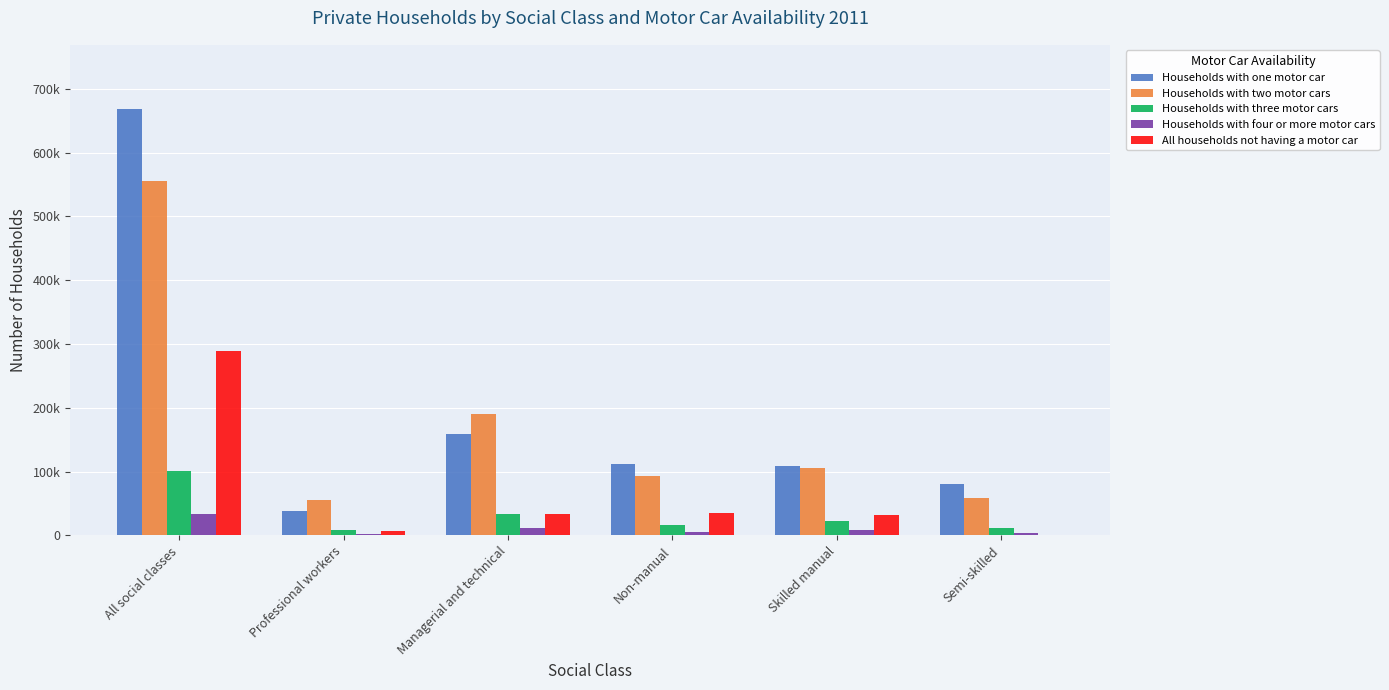

Rank the categories by Households with two motor cars value from highest to lowest.

All social classes, Managerial and technical, Skilled manual, Non-manual, Semi-skilled, Professional workers